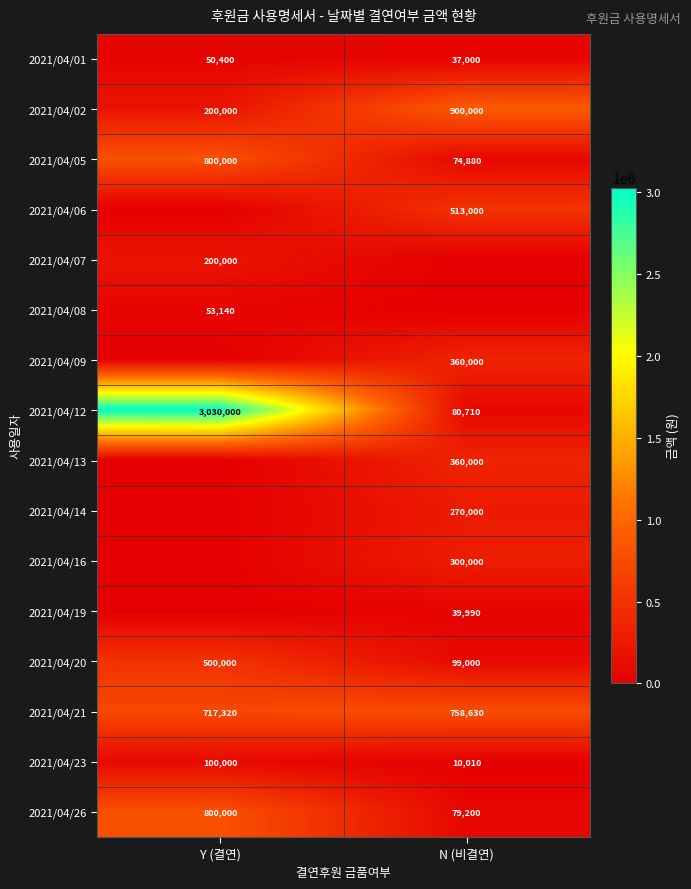

The value of 2021/04/20 at Y (결연) is 500000. True or false?

True